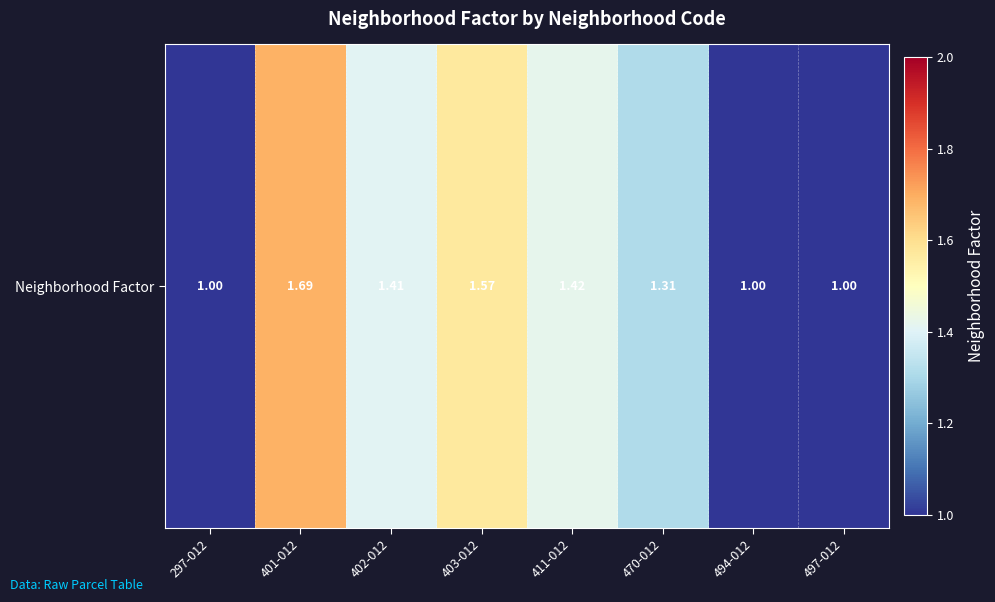

Reading right to left, extract all data points from this chart.

1.0	1.0	1.3	1.4	1.6	1.4	1.7	1.0